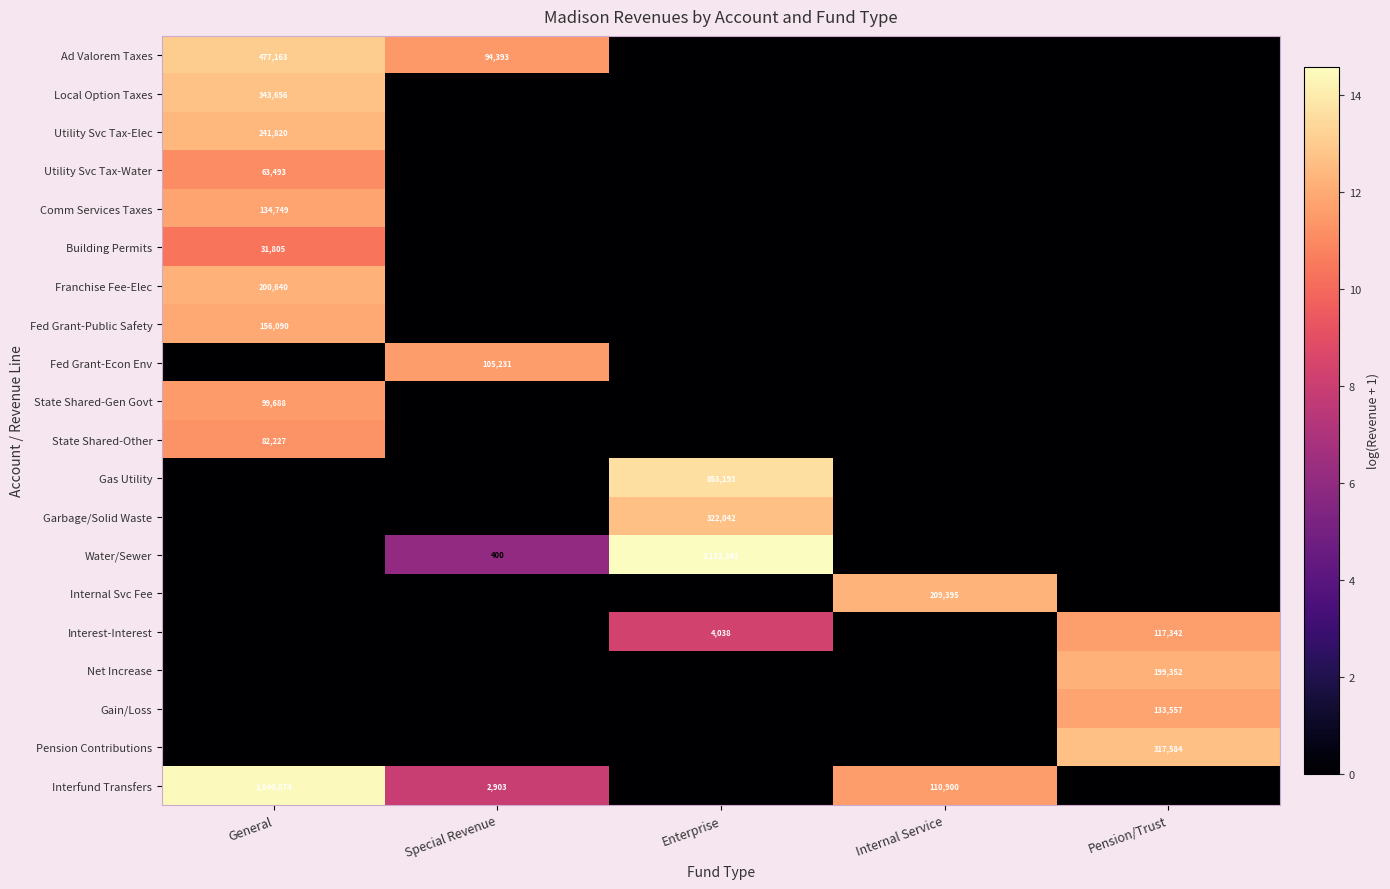

The Interfund Transfers series shows 1486 at Special Revenue. True or false?

False